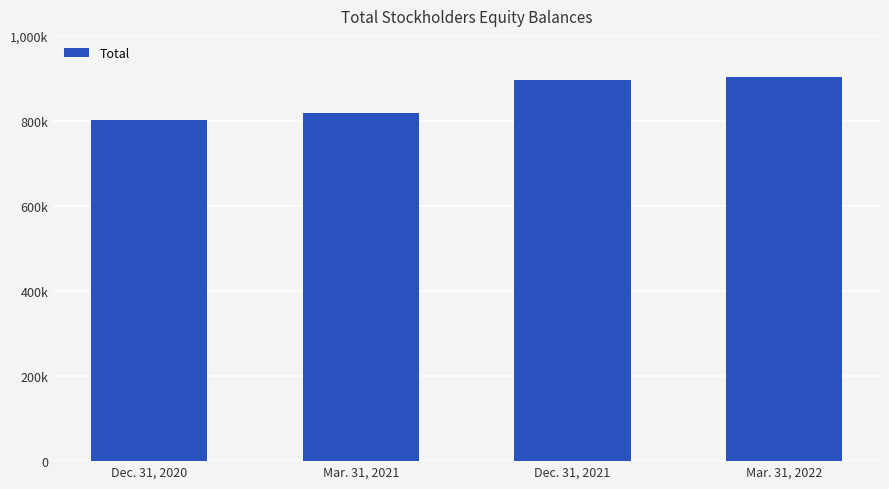

Does the chart contain any negative values?

No